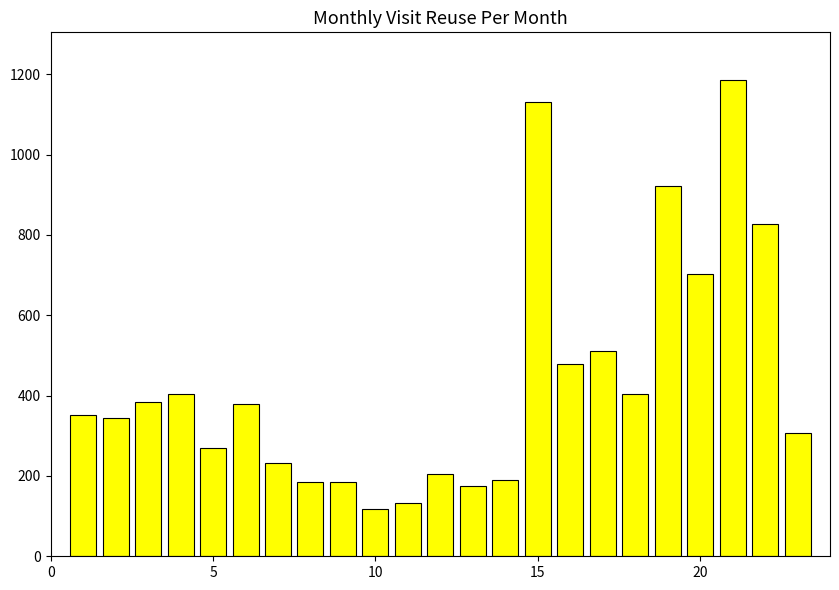

What is the average value?

436